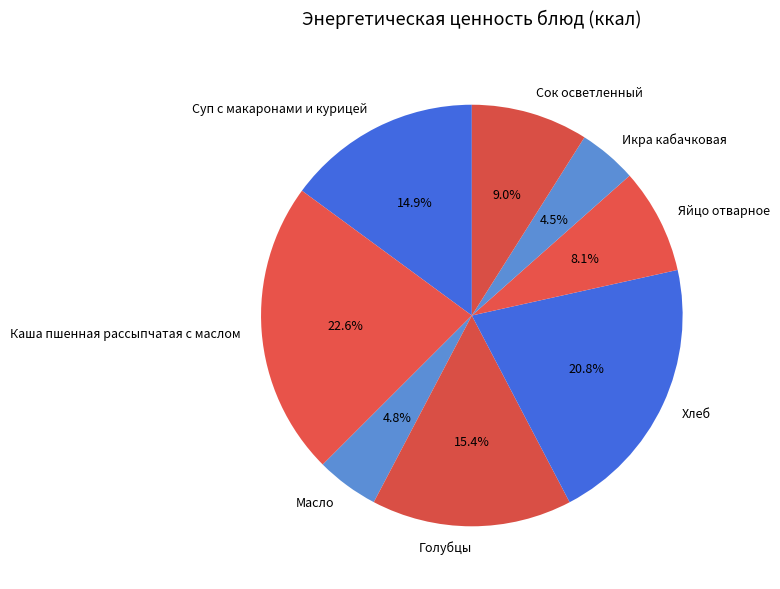

Count the number of slices in the pie.

8